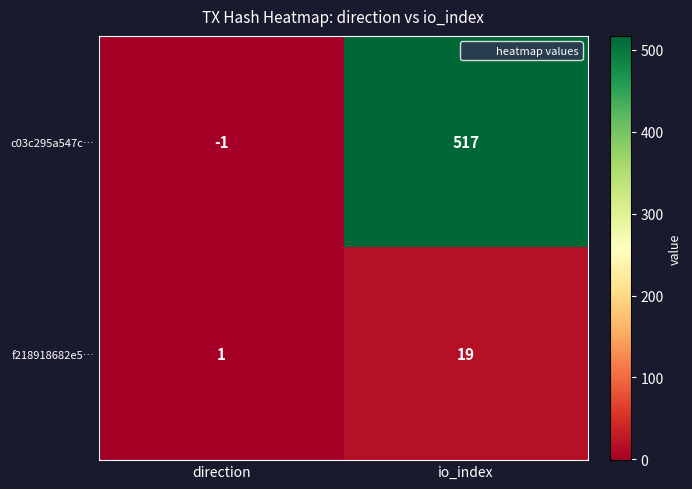

Is it true that f218918682e5… equals 2 at direction?

False